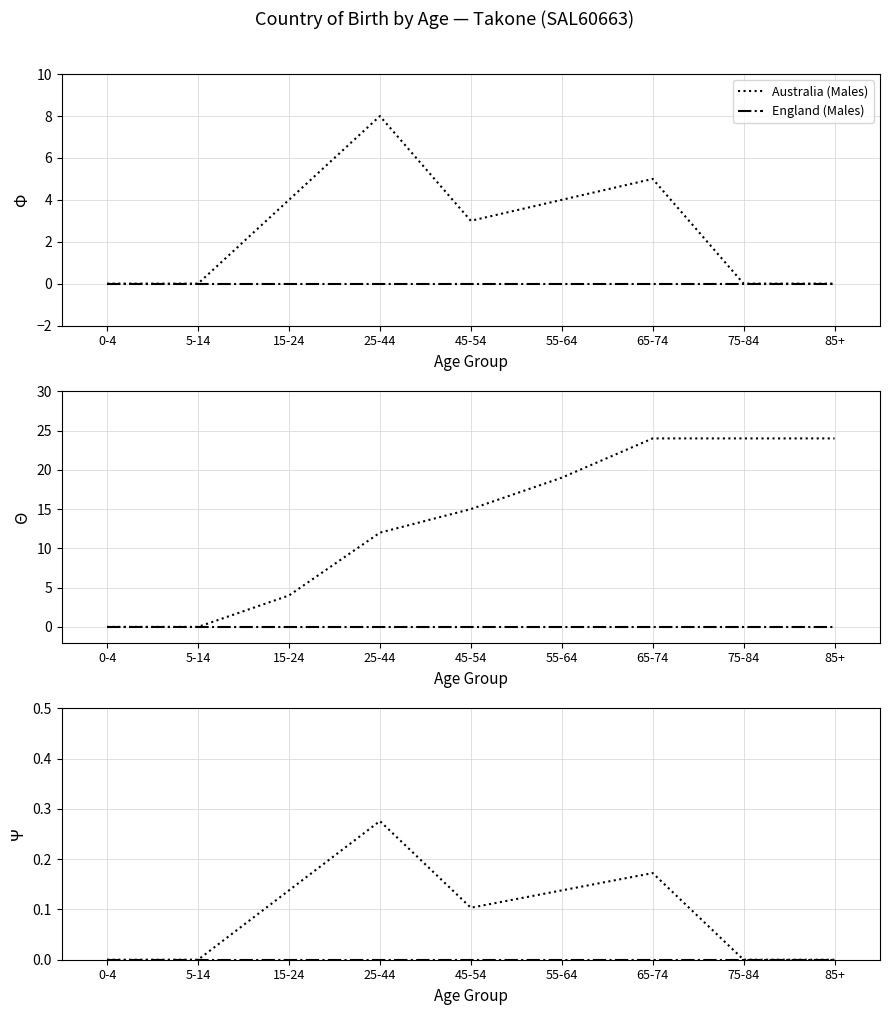

At which label does Australia Cumulative (Males) reach its peak?

65-74